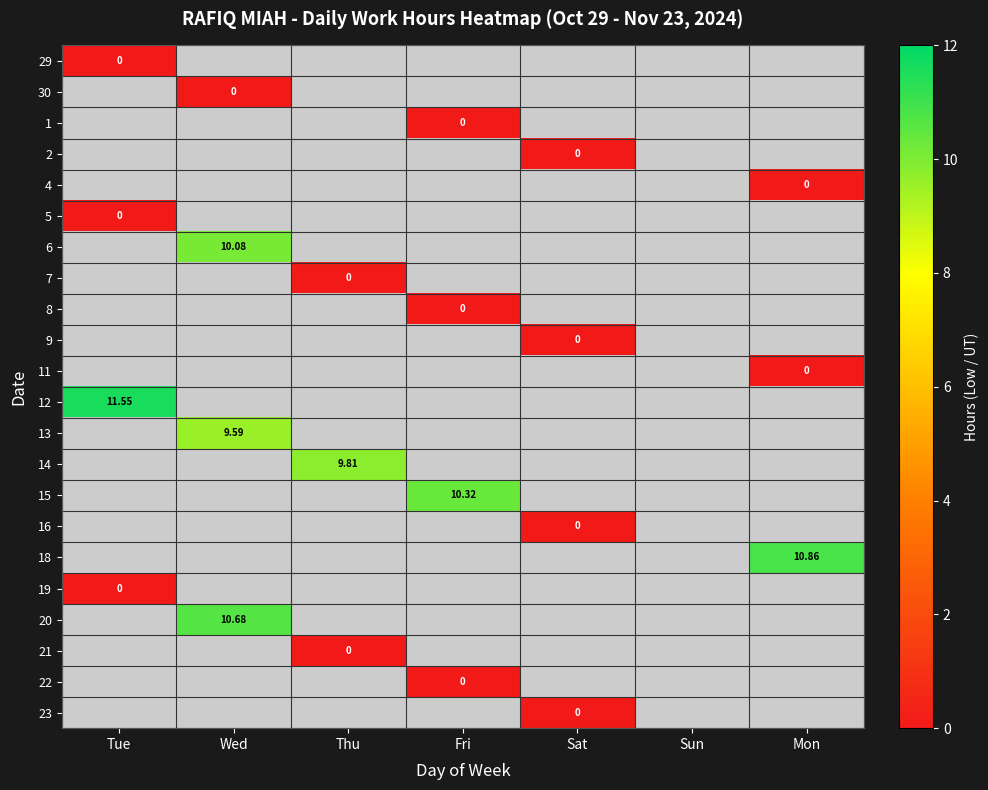

At which category does the chart reach its peak across all series?

Tue